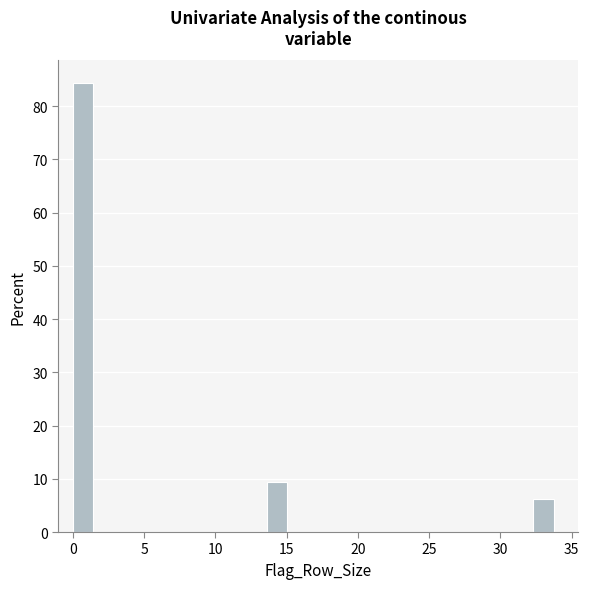

Read against the x-axis, roughly where is the centre of the tallest bar?

0.5